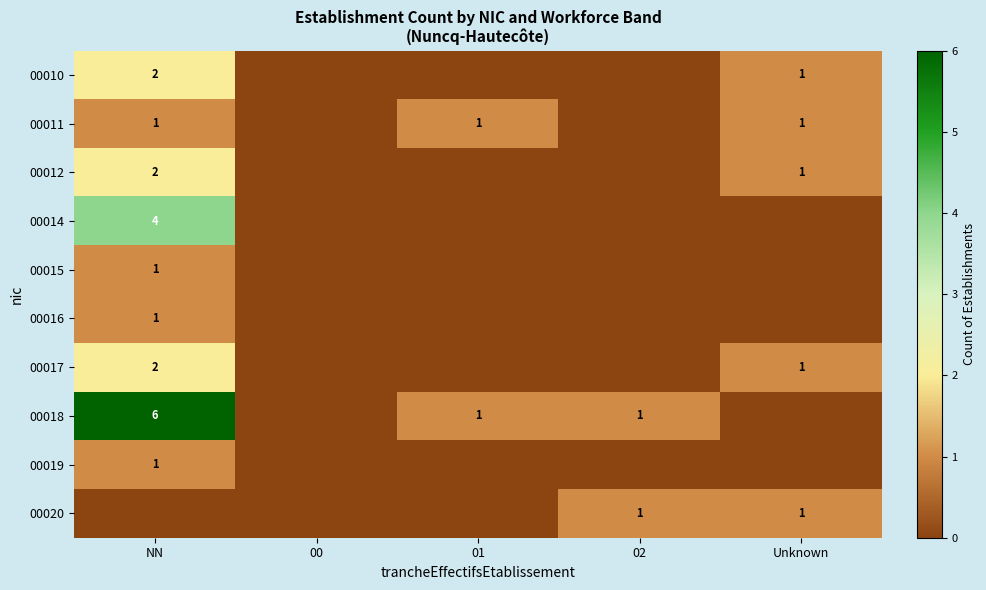

True or false: row_2 has a value of 0 at Unknown.

False